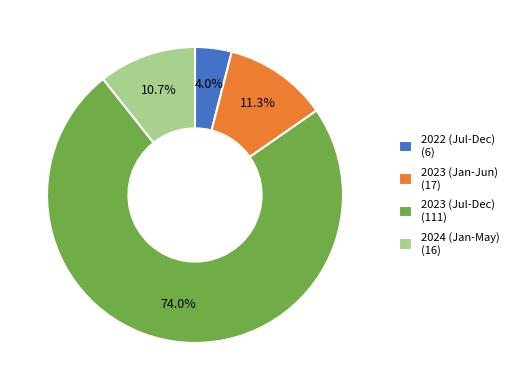

Which slice is the largest?

2023 (Jul-Dec) (111)